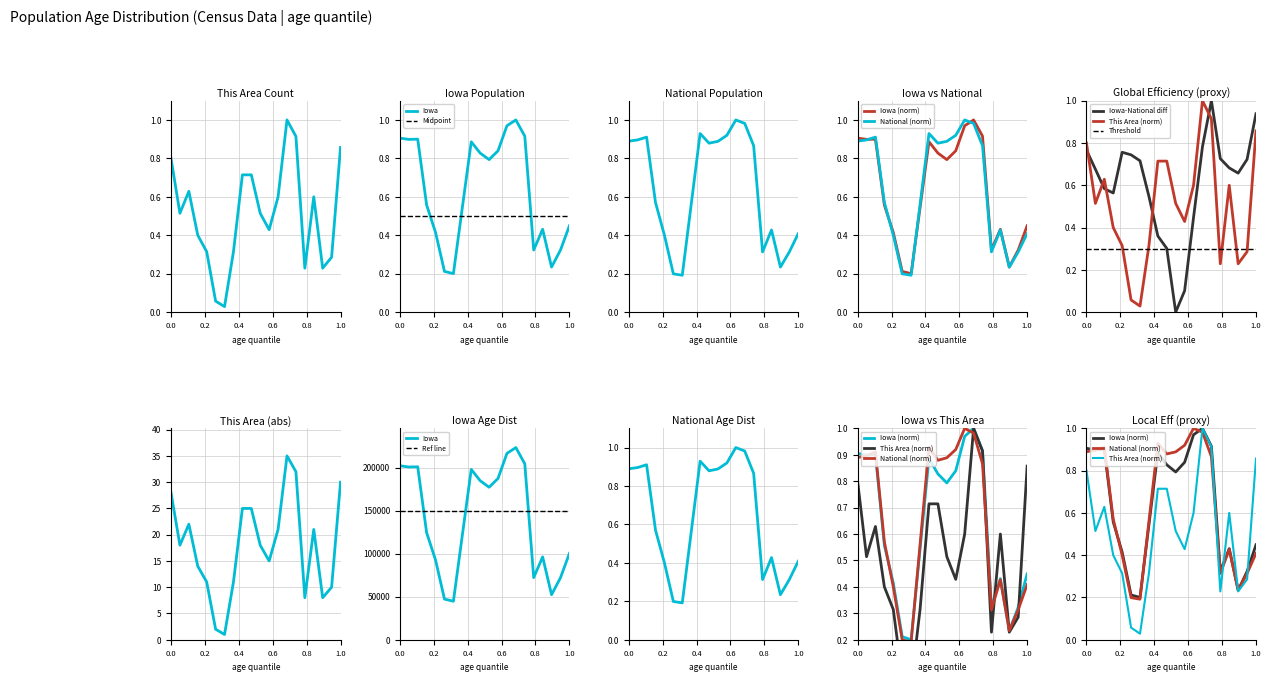

True or false: National has more than 1 interior local peaks.

True